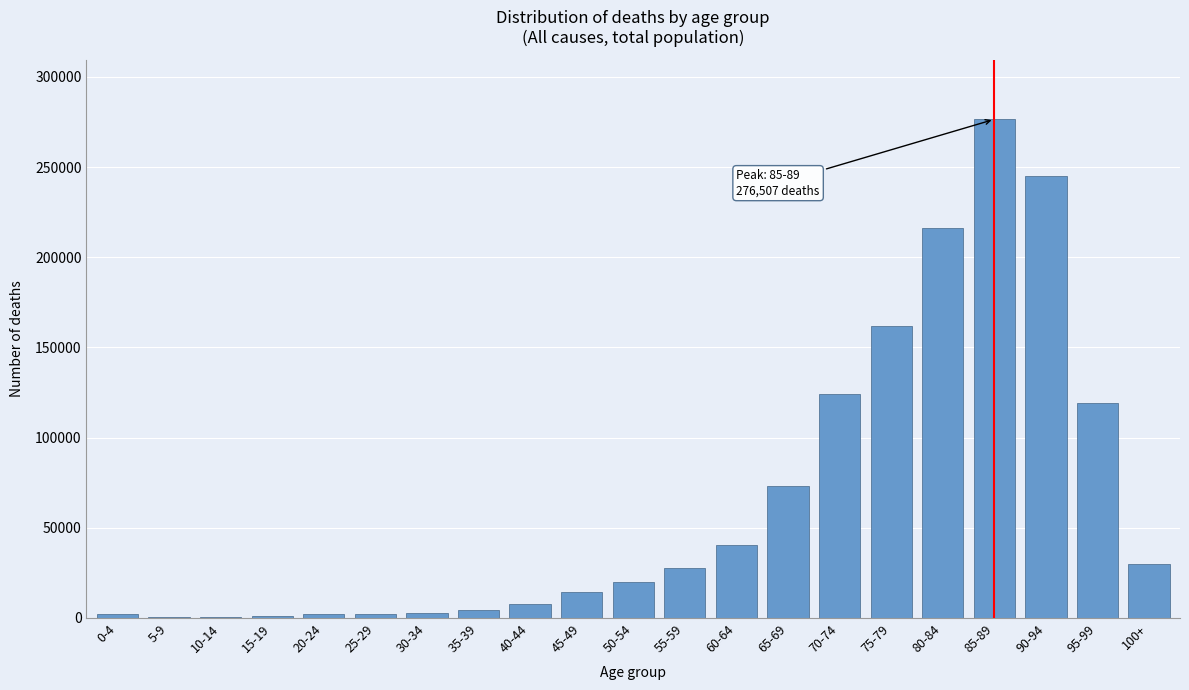

What is the change in value from 65-69 to 90-94?

+172246